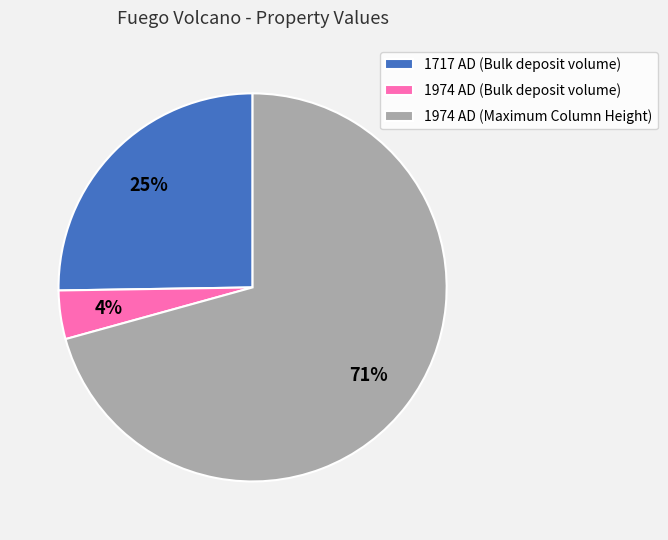

To the nearest percent, what is the combined percentage of 1717 AD (Bulk deposit volume) and 1974 AD (Bulk deposit volume)?

29%